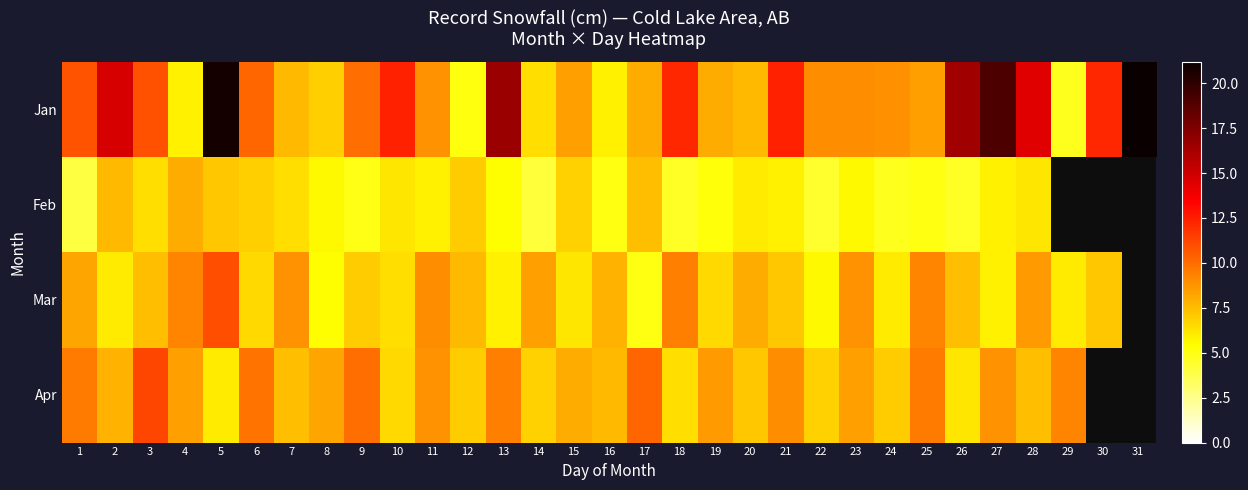

What is the total value across all series at 13?

37.2